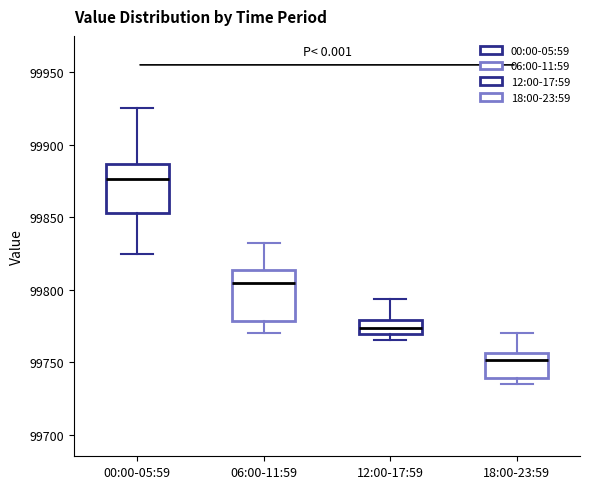

Reading left to right, transcribe this box plot: for each box, give where its median line is, the range the box spans, and where its two whiskers end, as read against the y-axis. The values are not printed on the chart, so give them approximately, as read against the axis.

00:00-05:59: median 99875, box 99855 to 99885, whiskers 99825 to 99925
06:00-11:59: median 99805, box 99780 to 99815, whiskers 99770 to 99830
12:00-17:59: median 99775, box 99770 to 99780, whiskers 99765 to 99795
18:00-23:59: median 99750, box 99740 to 99755, whiskers 99735 to 99770